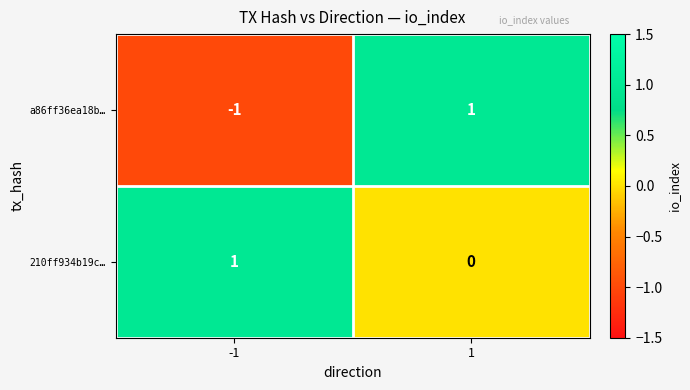

List the labels in order of a86ff36ea18b… value, largest first.

1, -1